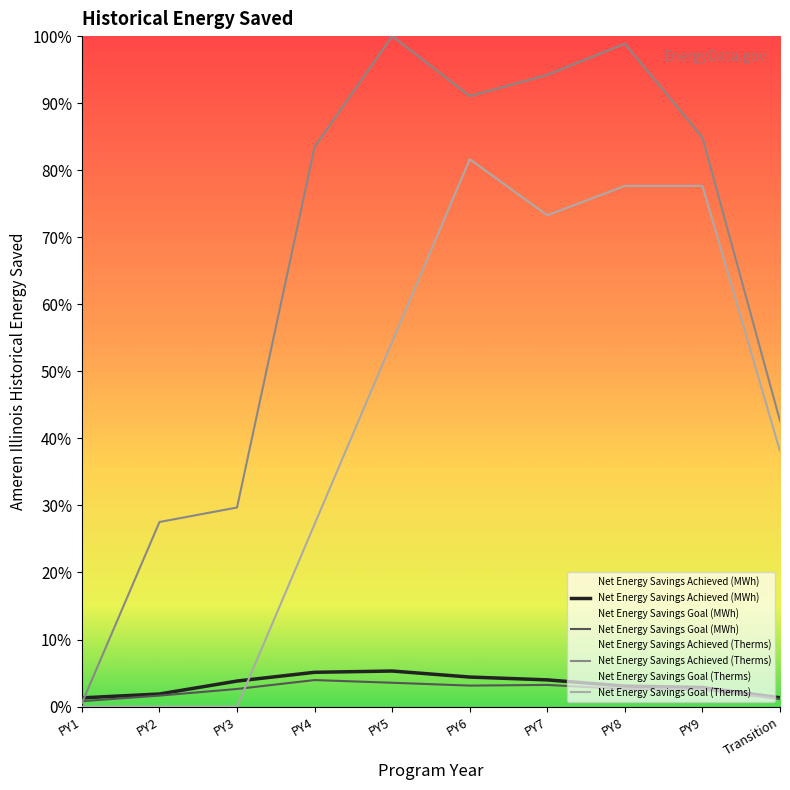

Is the value of Net Energy Savings Goal (MWh) at PY7 greater than the value of Net Energy Savings Goal (Therms) at PY5?

No